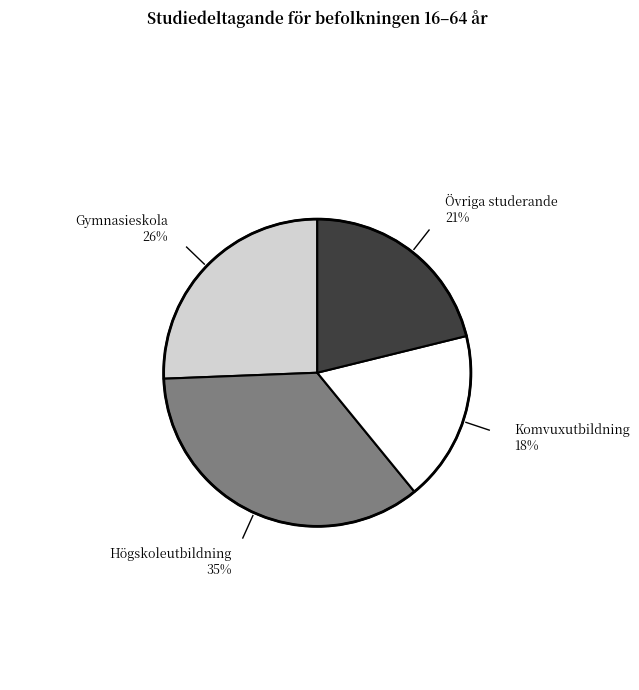

To the nearest percent, what is the combined percentage of Gymnasieskola and Övriga studerande?

47%